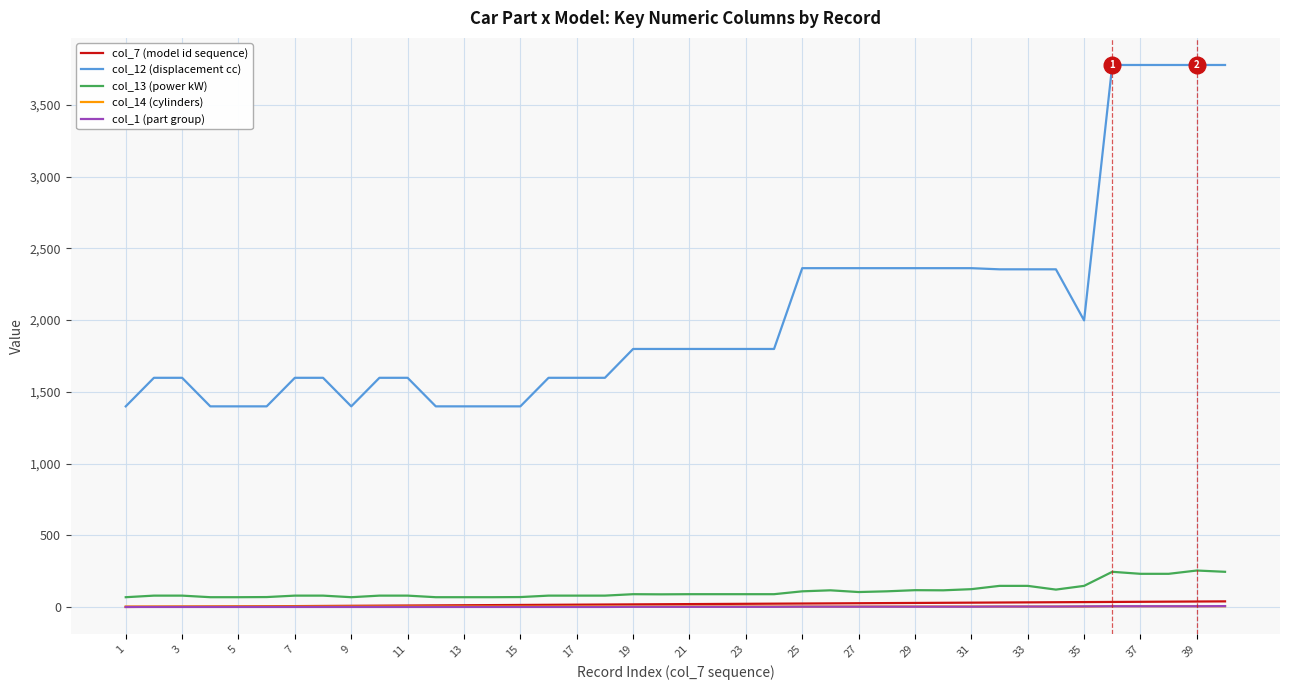

Which series has the largest total across all categories?

col_12 (displacement cc)